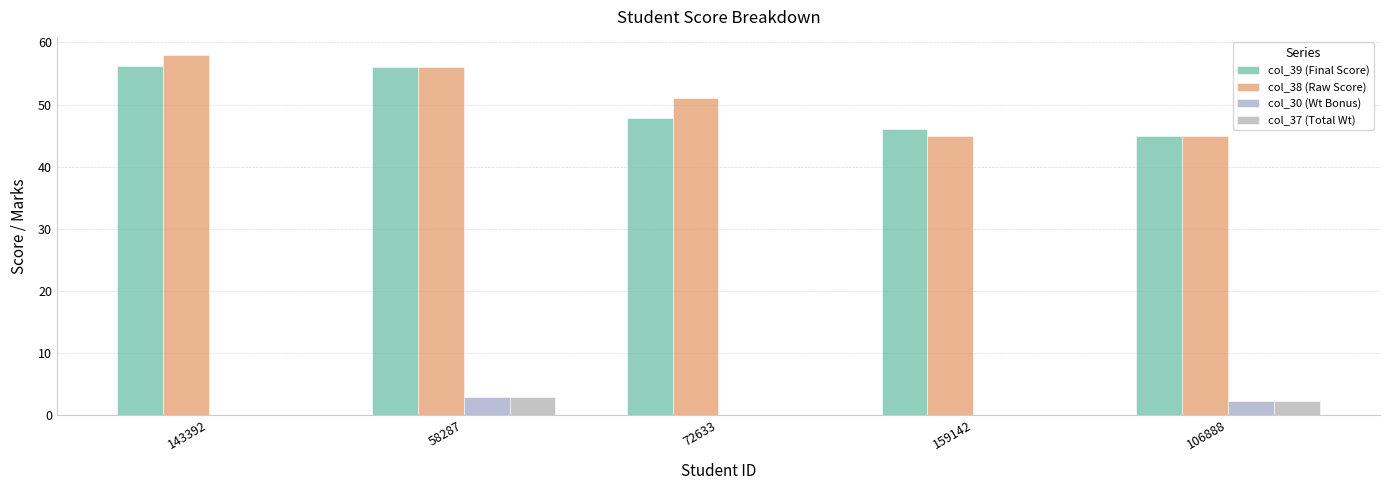

How many categories are shown in the chart?

5